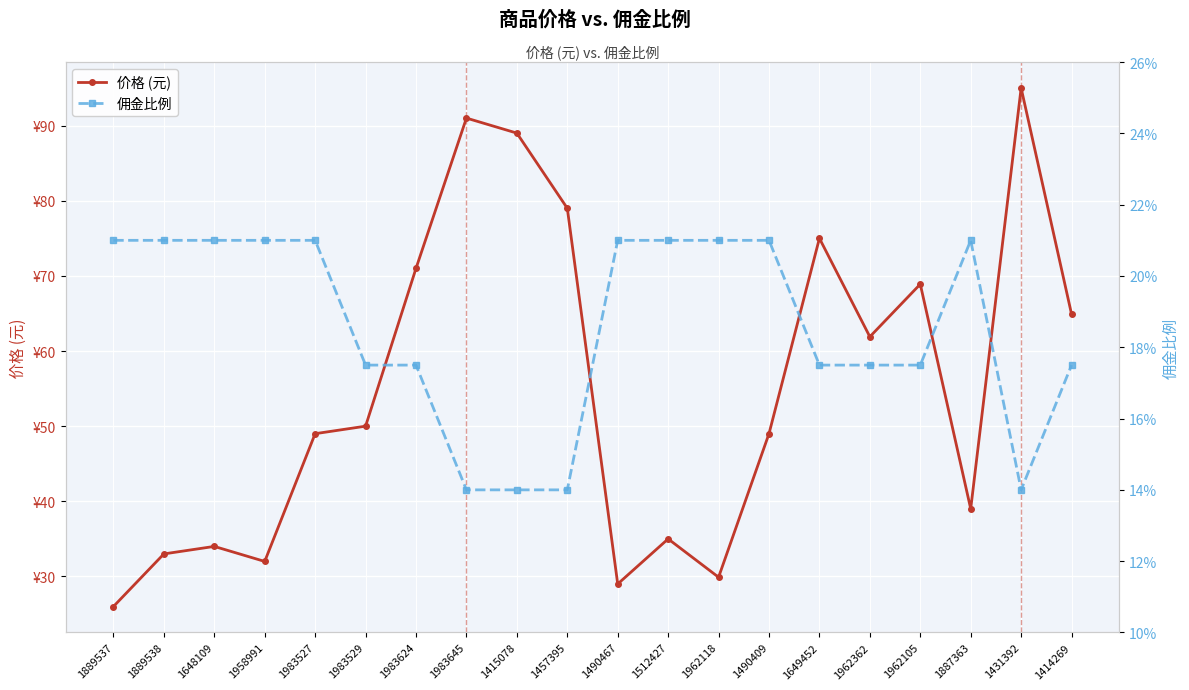

What is the minimum value for 价格 (元)?

26.0